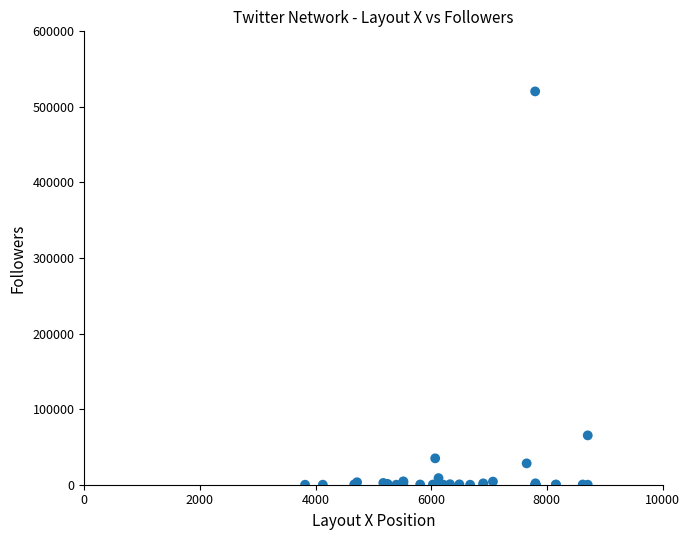

What Y value in the scatter plot is closest to 260253?

65293